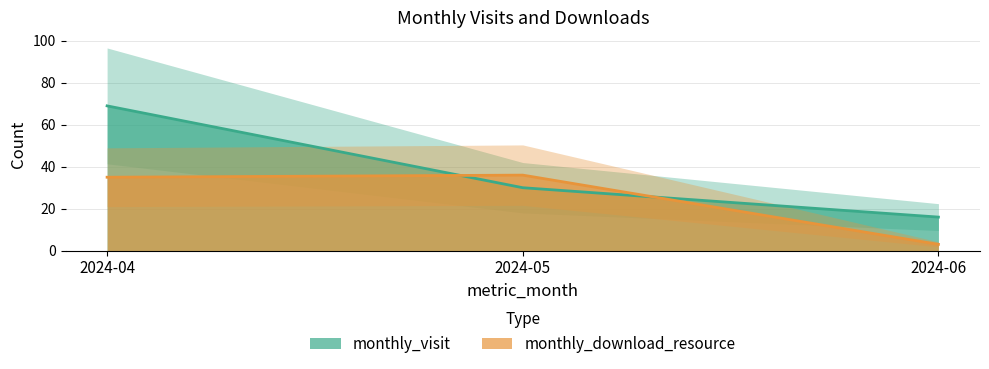

At 2024-06, list the series in order from smallest to largest.

monthly_download_resource, monthly_visit